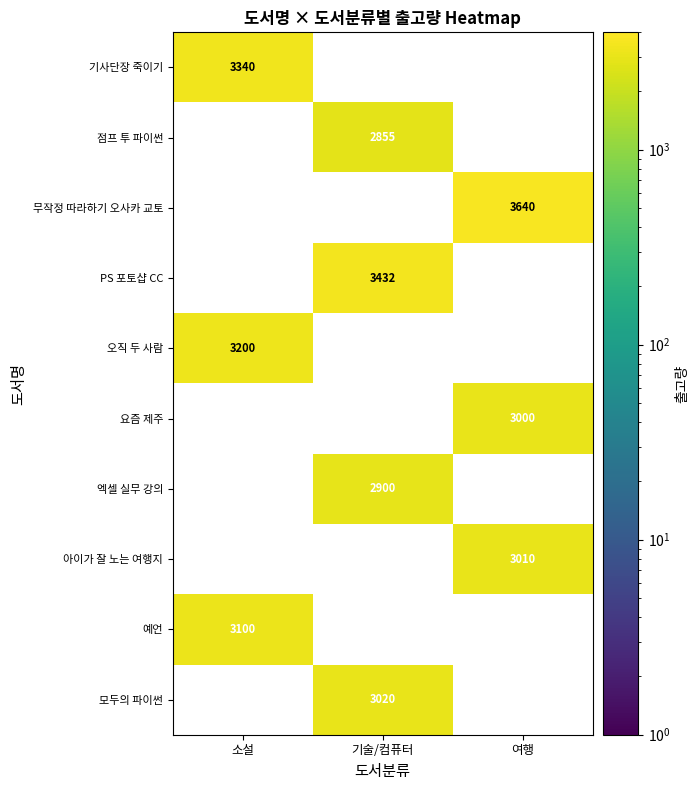

Between 소설 and 여행, which is larger?

여행